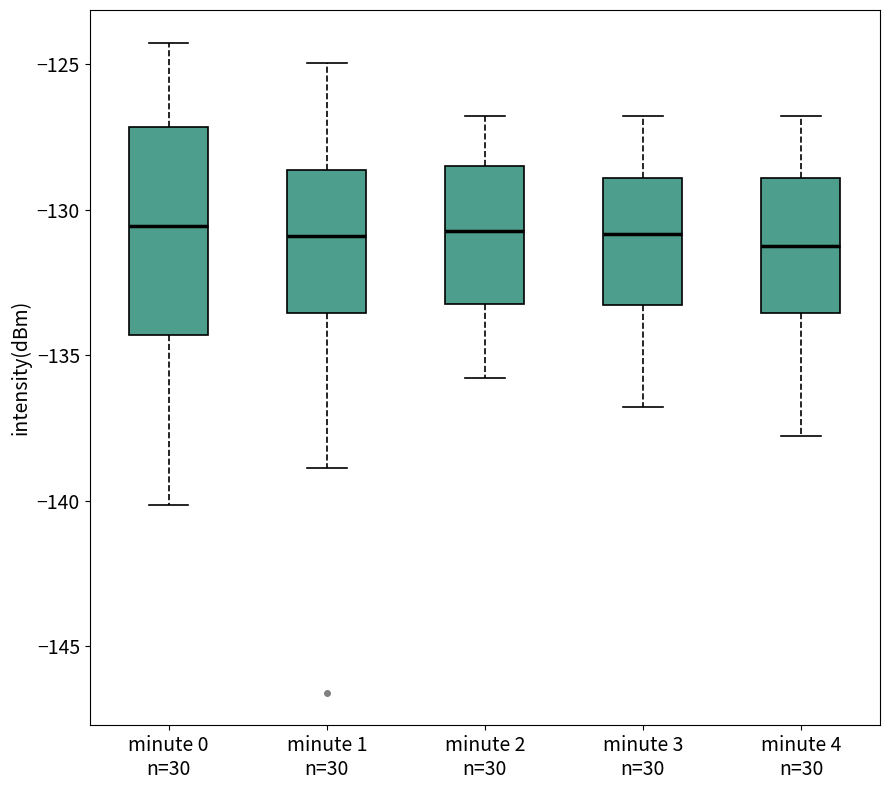

Which box is the tallest, from its lower edge to its upper edge?

minute 0 n=30